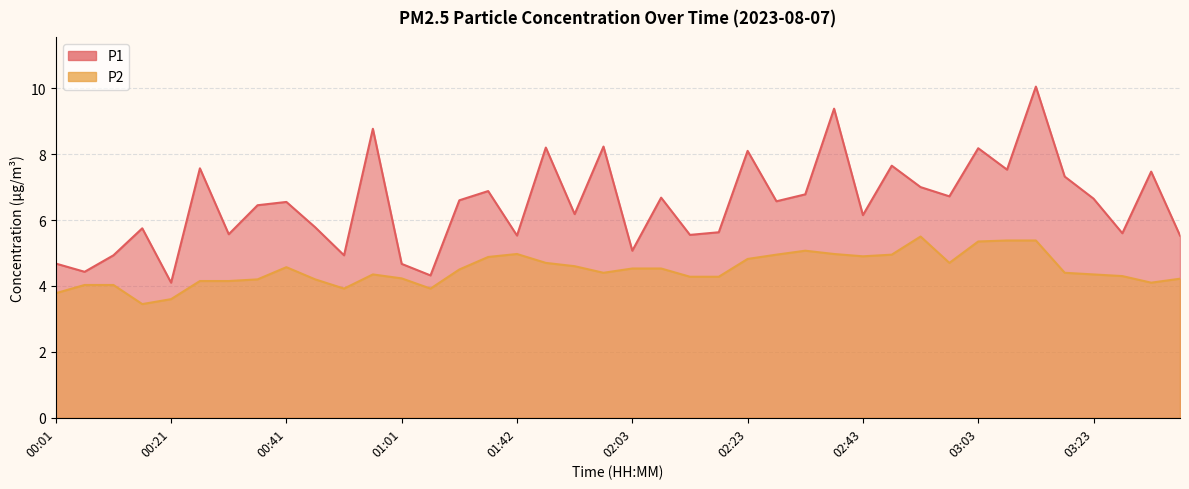

At how many categories does at least one series exceed 7?

12